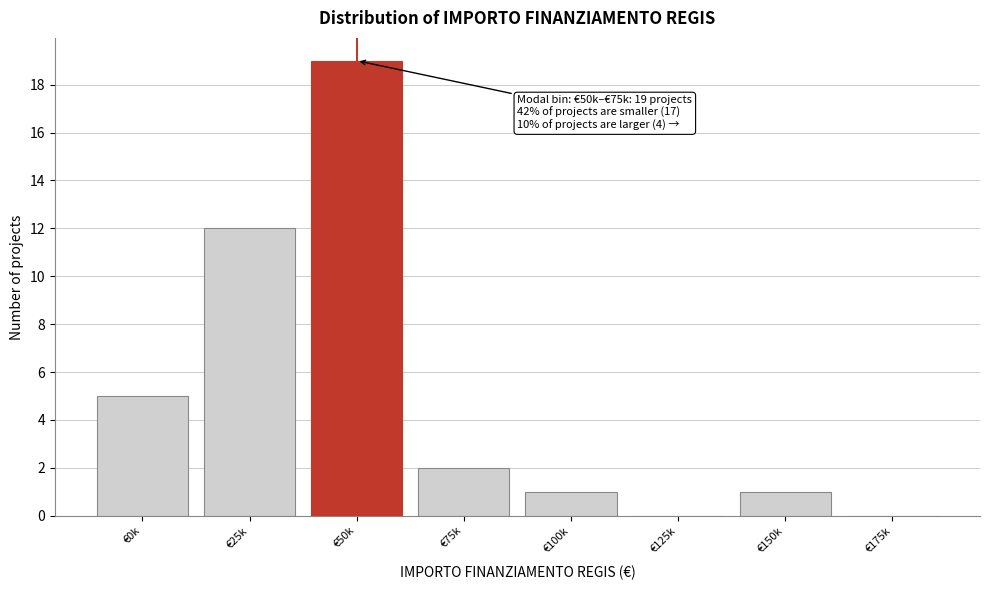

Reading left to right, list all the values displayed in this chart.

€0k=5	€25k=12	€50k=19	€75k=2	€100k=1	€125k=0	€150k=1	€175k=0